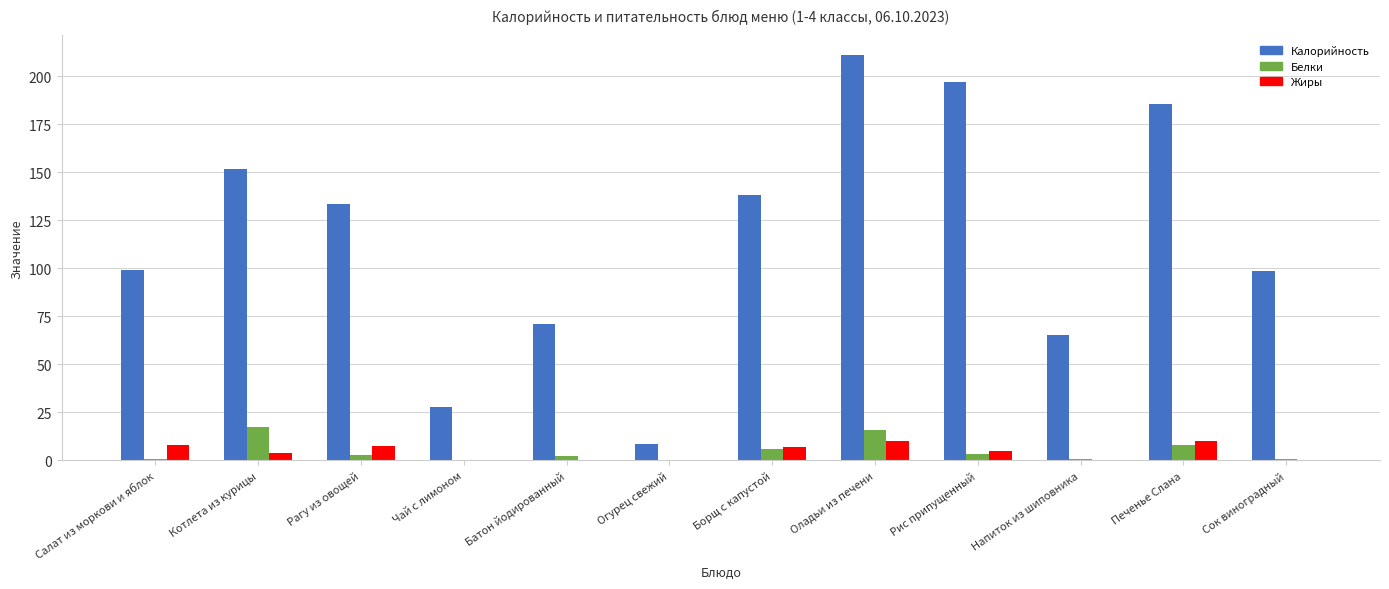

Which series has the largest range (max minus min)?

Калорийность